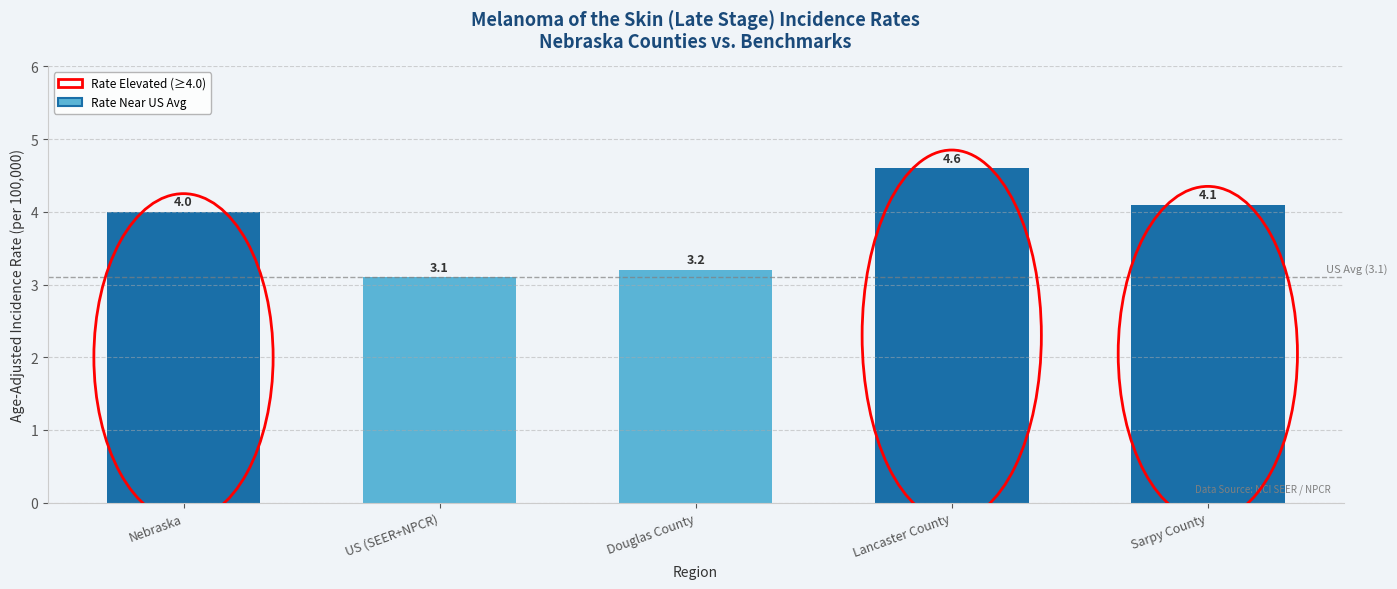

Reading left to right, transcribe all the data shown in this chart.

Nebraska=4.0	US (SEER+NPCR)=3.1	Douglas County=3.2	Lancaster County=4.6	Sarpy County=4.1